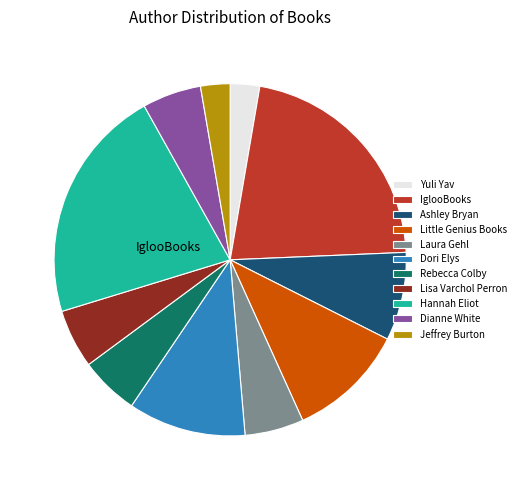

True or false: Ashley Bryan accounts for 17% of the total.

False